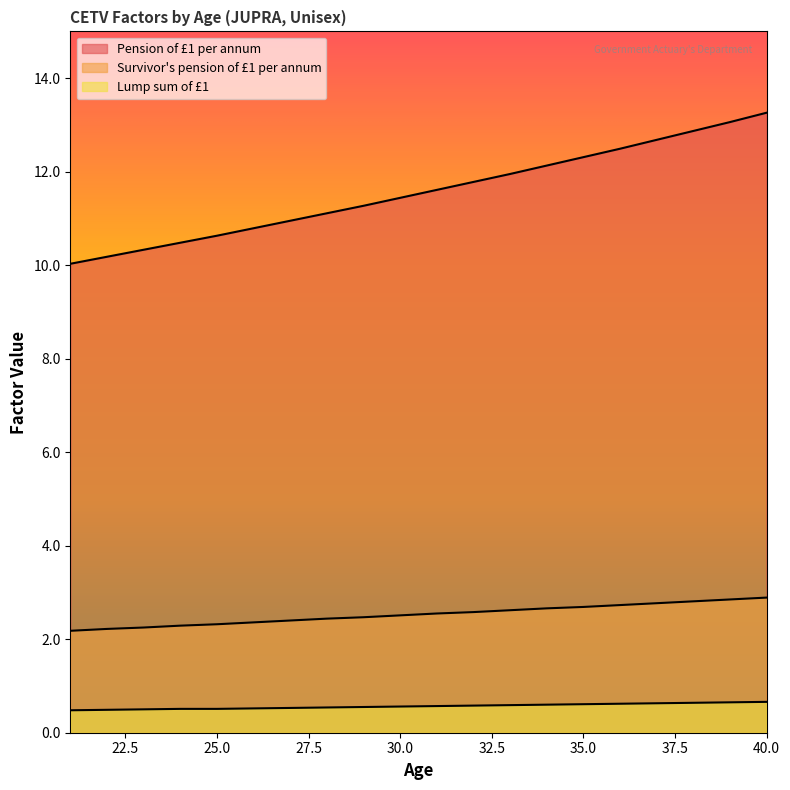

Rank the series by their average value, from lowest to highest.

Lump sum of £1, Survivor's pension of £1 per annum, Pension of £1 per annum